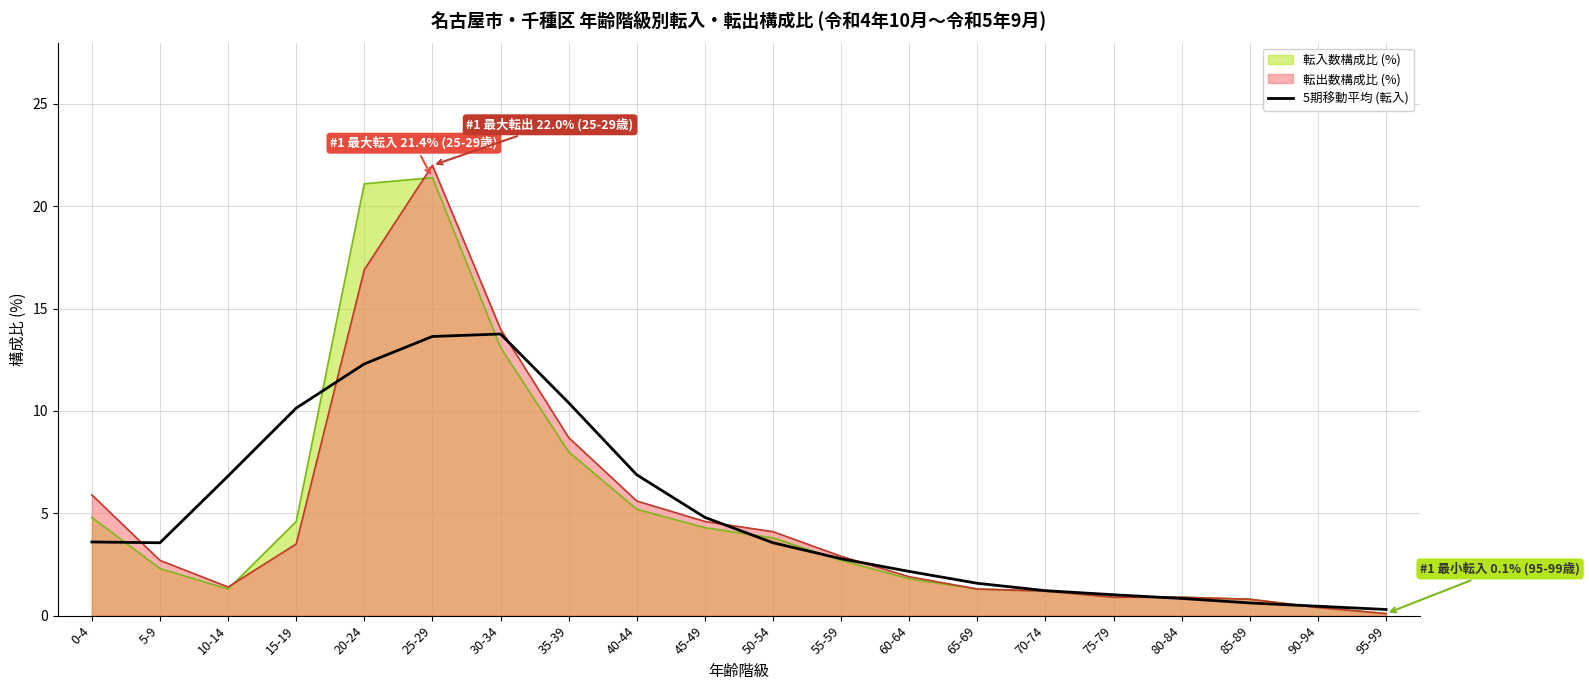

Which has a higher value, 70-74 or 75-79?

70-74